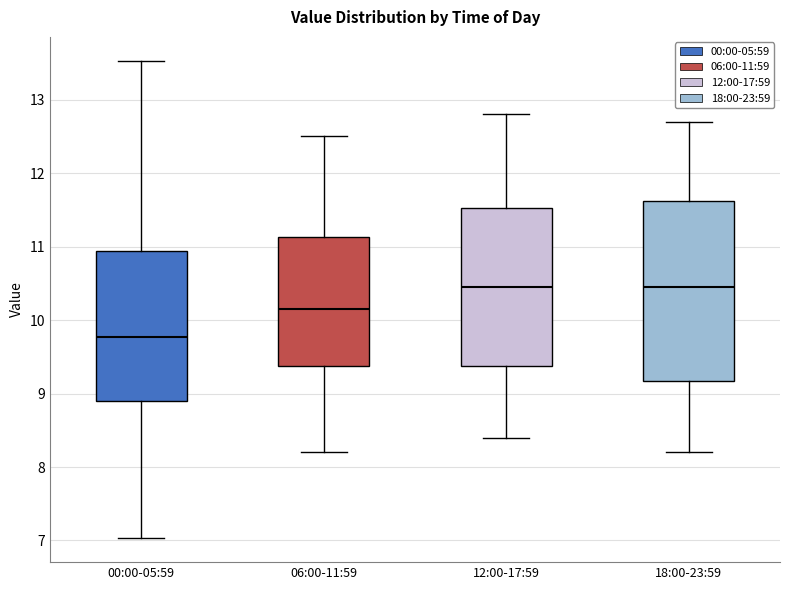

Reading left to right, read every box against the y-axis: the position of its median line, the range the box covers, and the ends of its whiskers. The values are not printed on the chart, so give them approximately, as read against the axis.

00:00-05:59: median 9.8, box 8.9 to 10.9, whiskers 7.0 to 13.5
06:00-11:59: median 10.2, box 9.4 to 11.1, whiskers 8.2 to 12.5
12:00-17:59: median 10.5, box 9.4 to 11.5, whiskers 8.4 to 12.8
18:00-23:59: median 10.5, box 9.2 to 11.6, whiskers 8.2 to 12.7